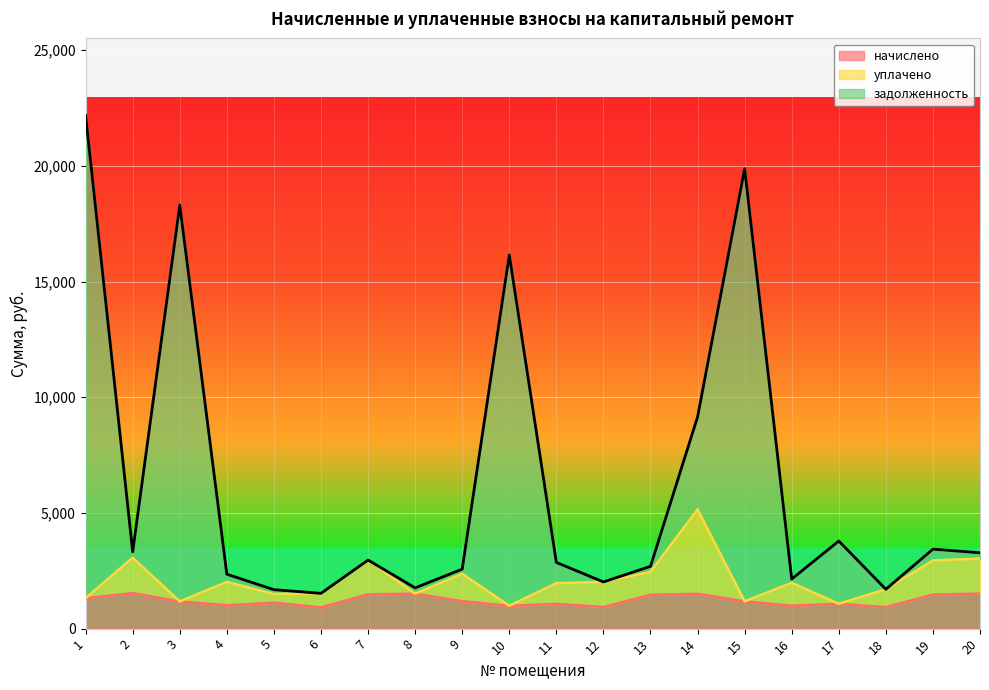

What are all the series names shown in the legend?

начислено, уплачено, задолженность